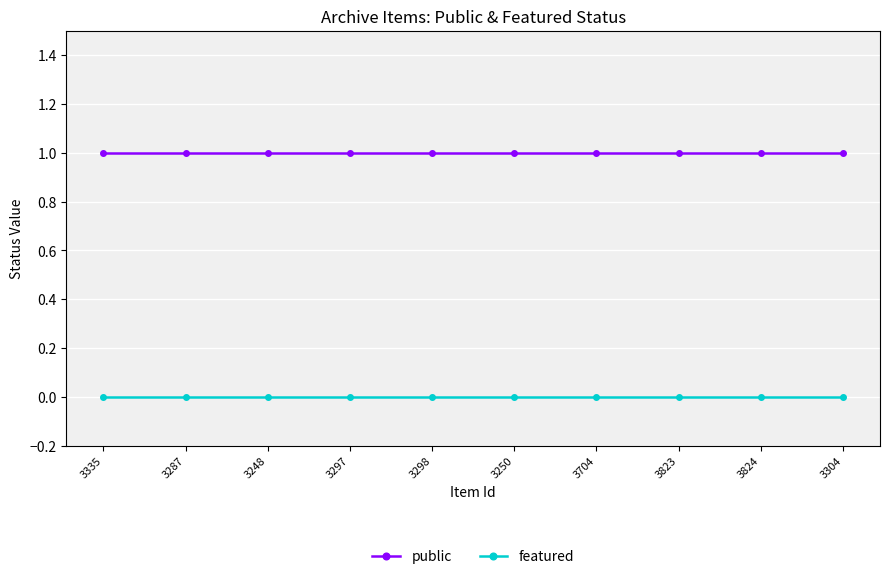

Rank the series at 3287 from highest to lowest value.

public, featured